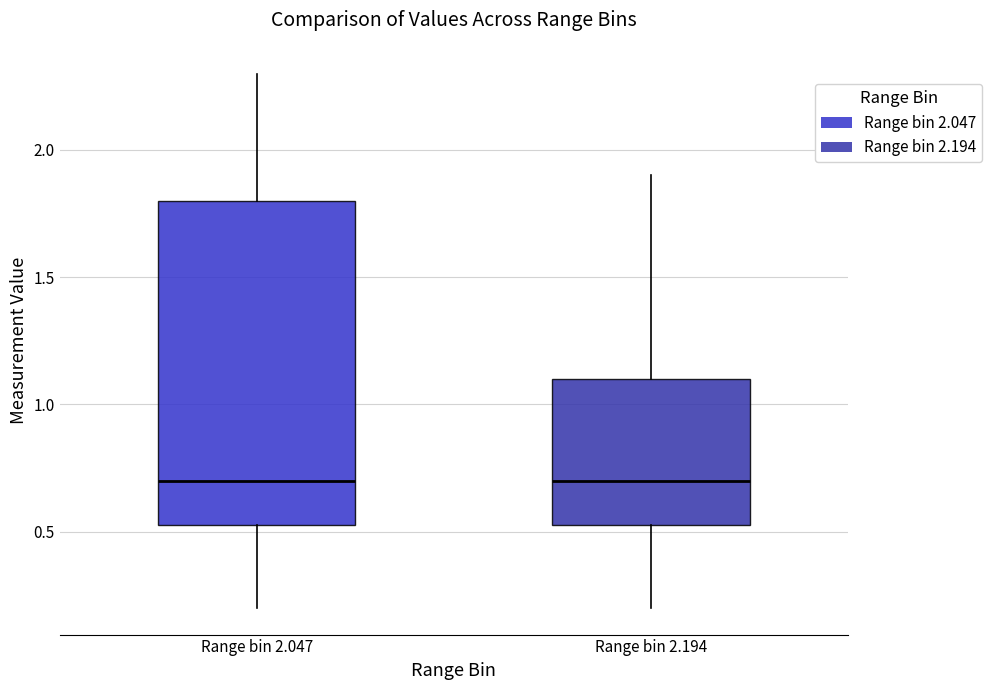

Where does the upper whisker of the box for Range bin 2.194 end on the y-axis? The values are not printed on the chart, so give them approximately, as read against the axis.

1.90